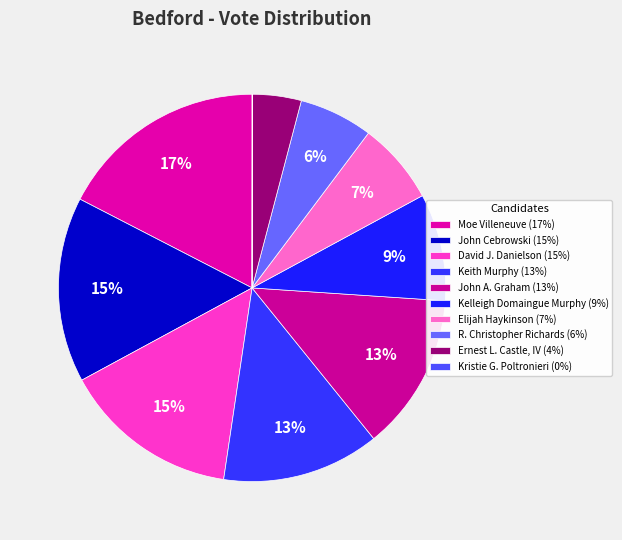

Between Ernest L. Castle, IV and Keith Murphy, which is larger?

Keith Murphy